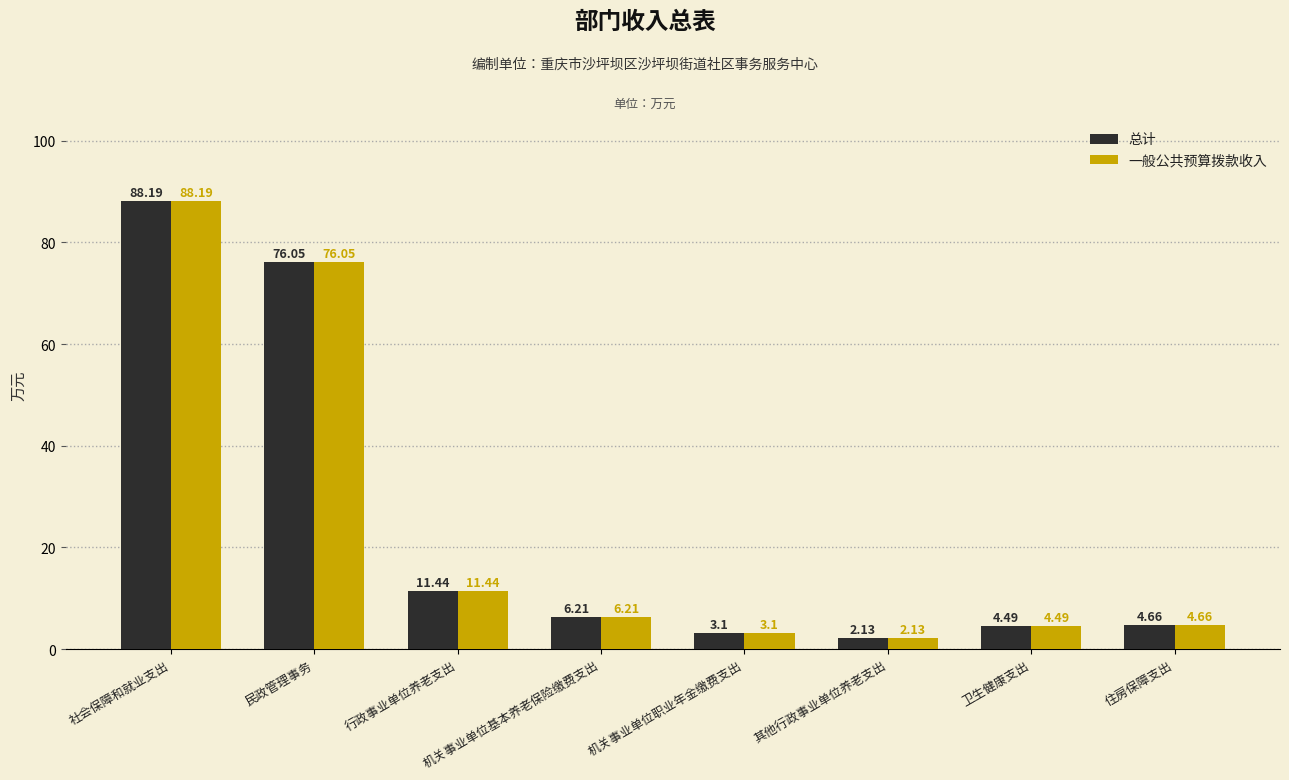

Which category has the lowest value in the 总计 series?

其他行政事业单位养老支出